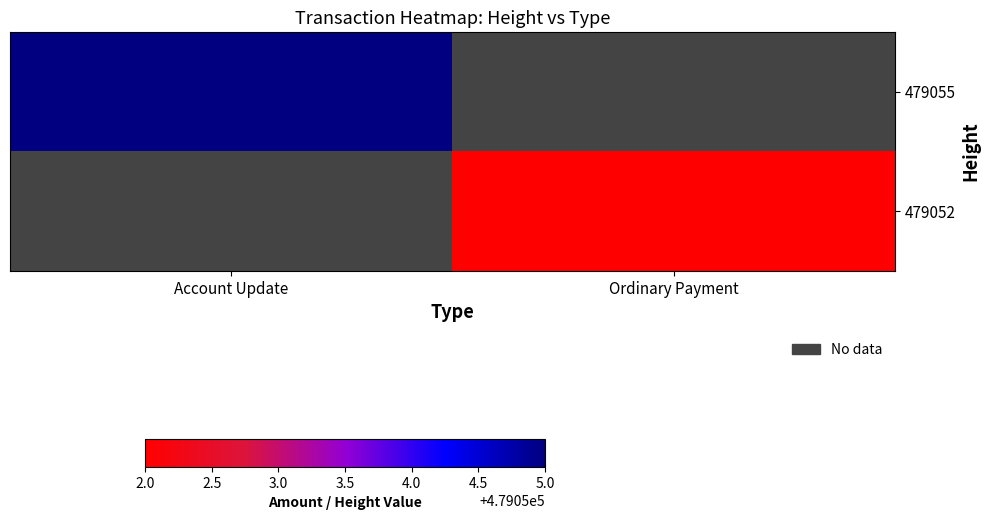

What is the total value across all series at Ordinary Payment?

479052